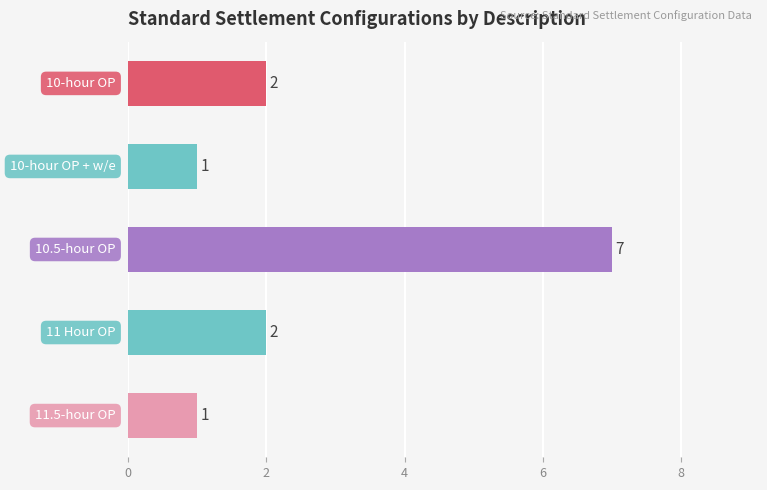

Reading bottom to top, what are all the values shown in this chart?

1	2	7	1	2